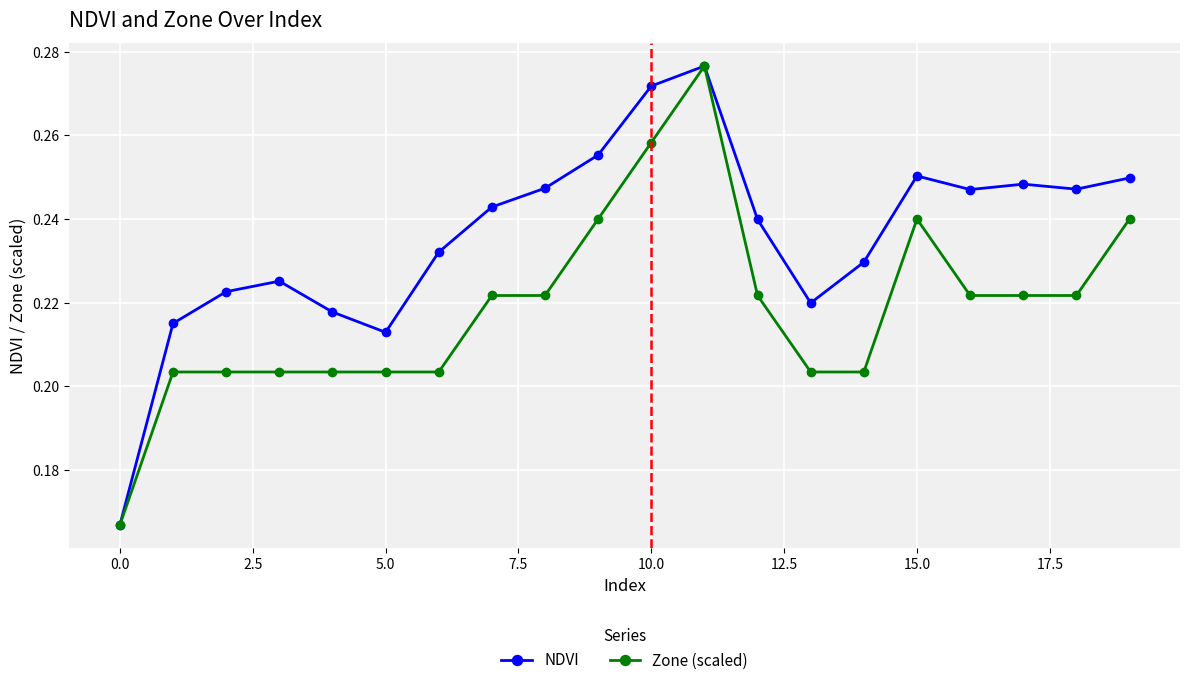

Which series has the widest spread of values?

NDVI